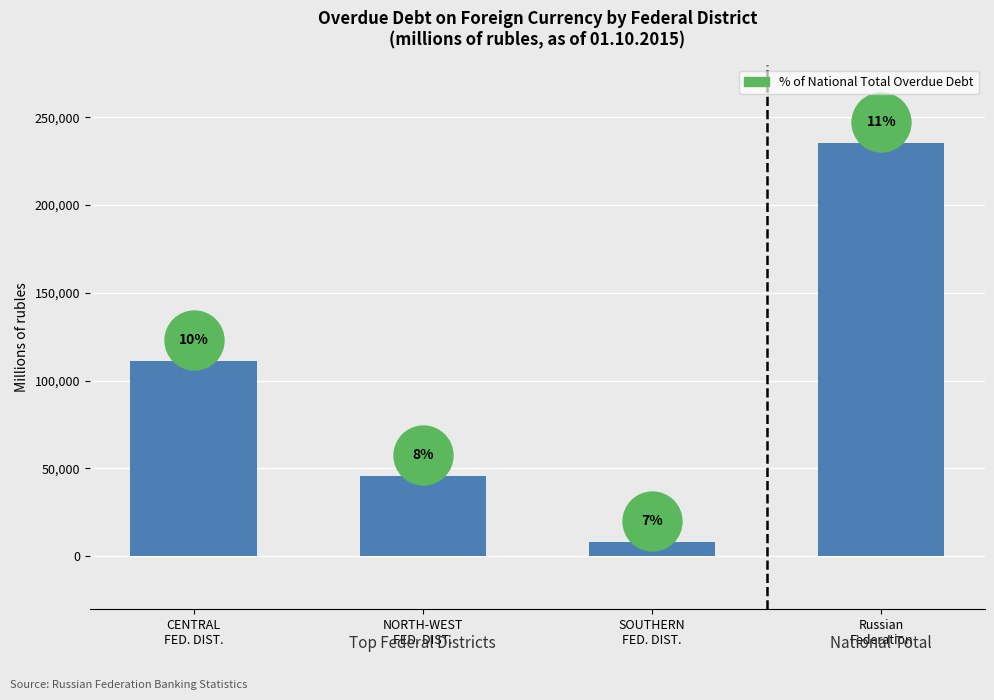

What is the ratio of the value at SOUTHERN
FED. DIST. to the value at CENTRAL
FED. DIST.?

0.1